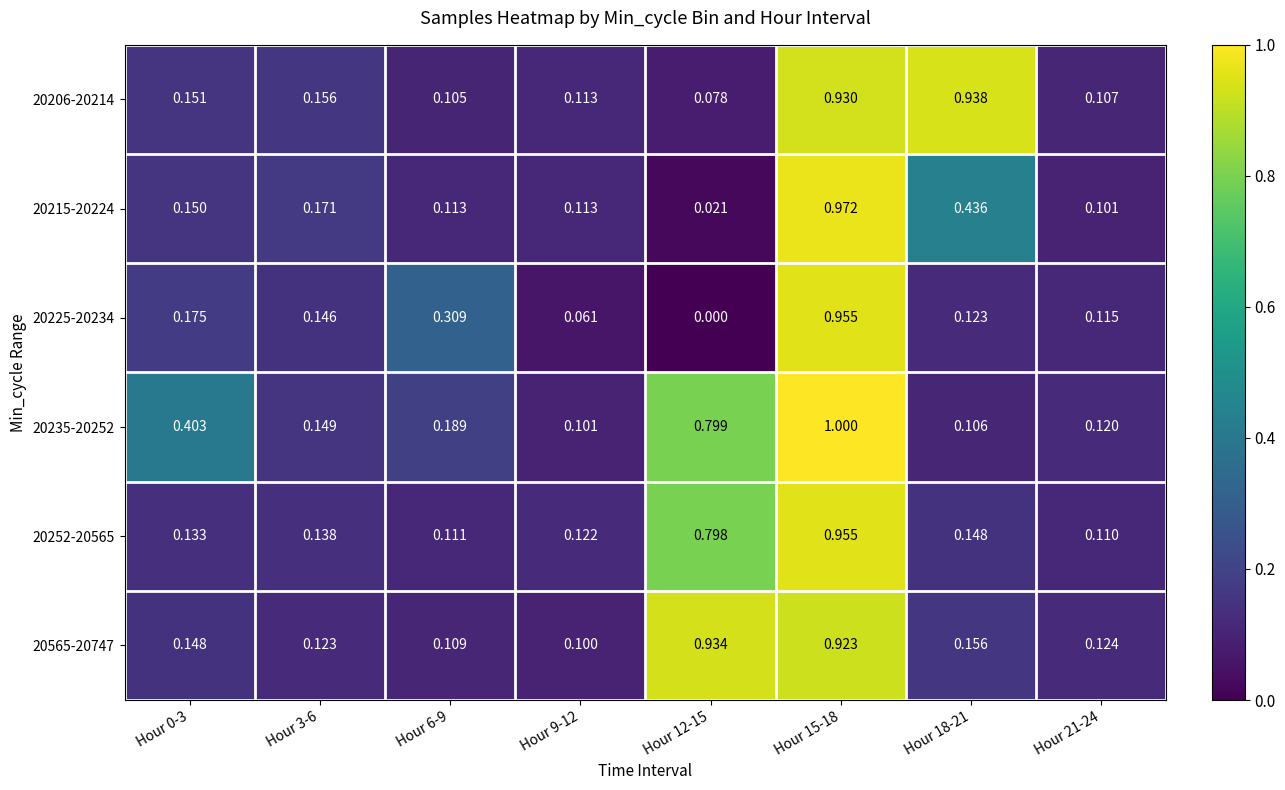

How many categories are shown in the chart?

8